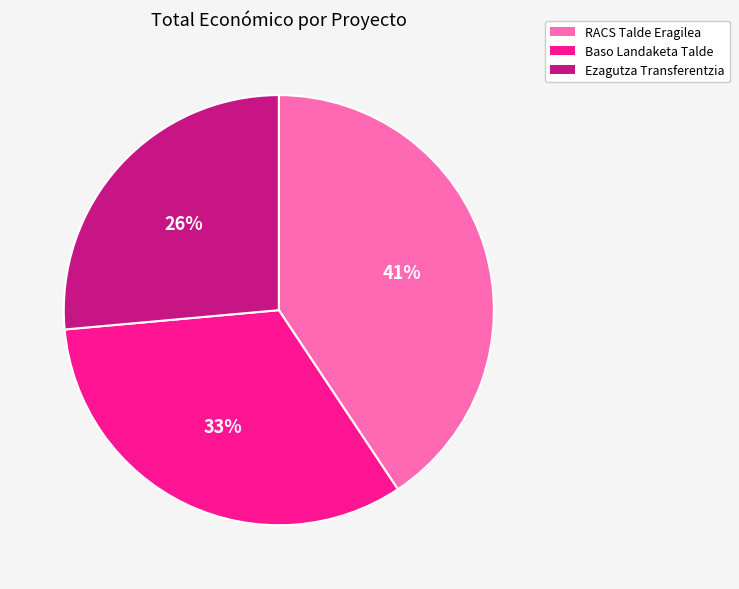

Is there a majority slice in this chart?

No